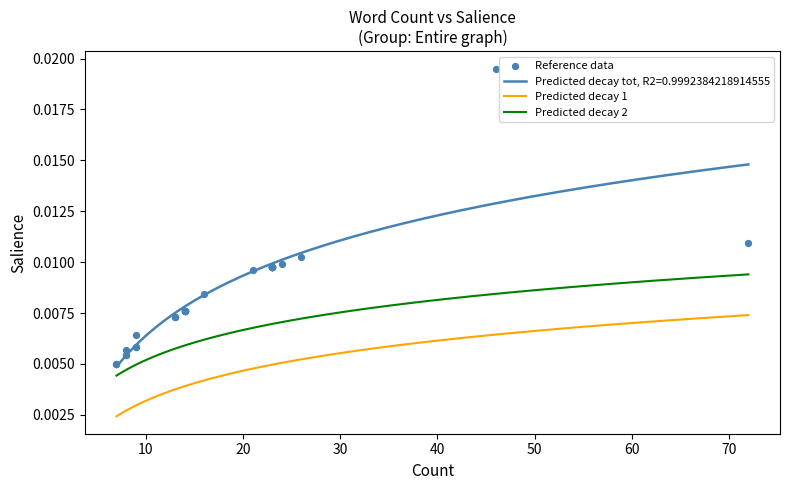

True or false: Predicted decay tot, R2=0.9992384218914555 and Predicted decay 2 intersect in this chart.

False